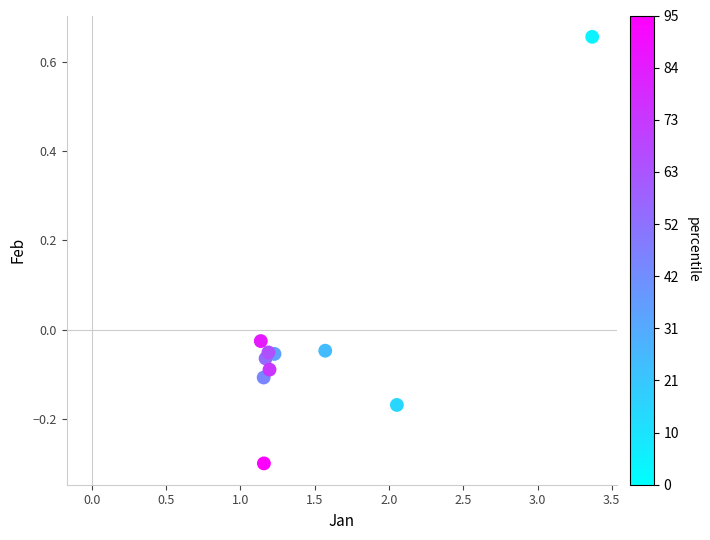

What is the range of X values (max minus min)?

2.2